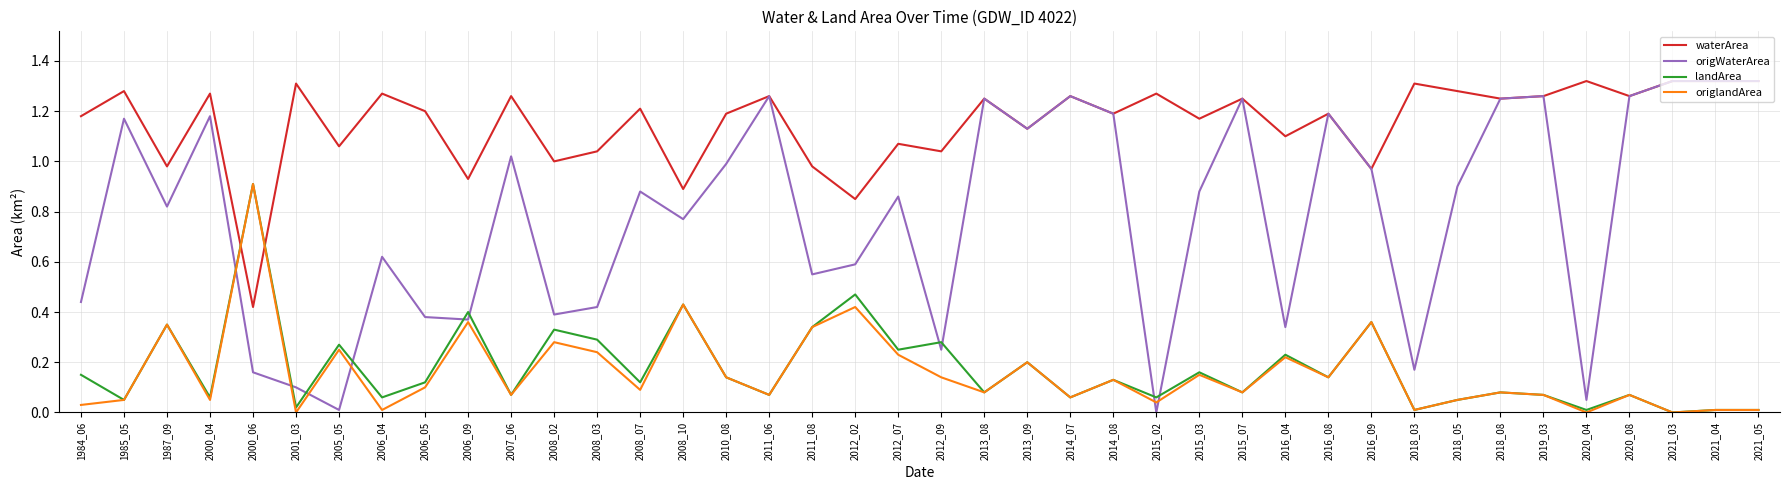

In landArea, how many points are lower than both neighbors (excluding endpoints)?

16